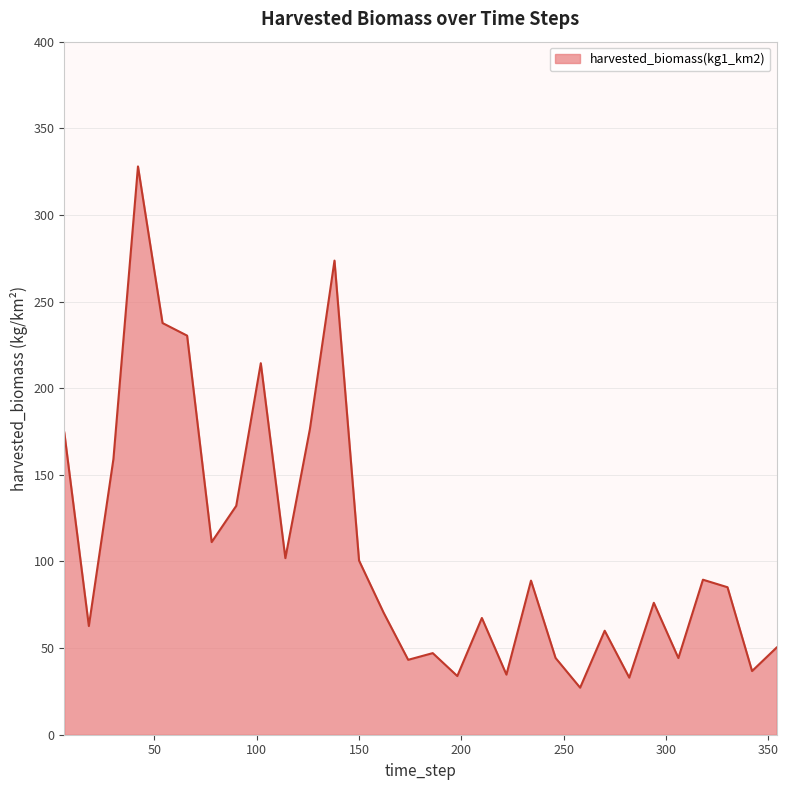

What is the minimum value shown in the chart?

27.2